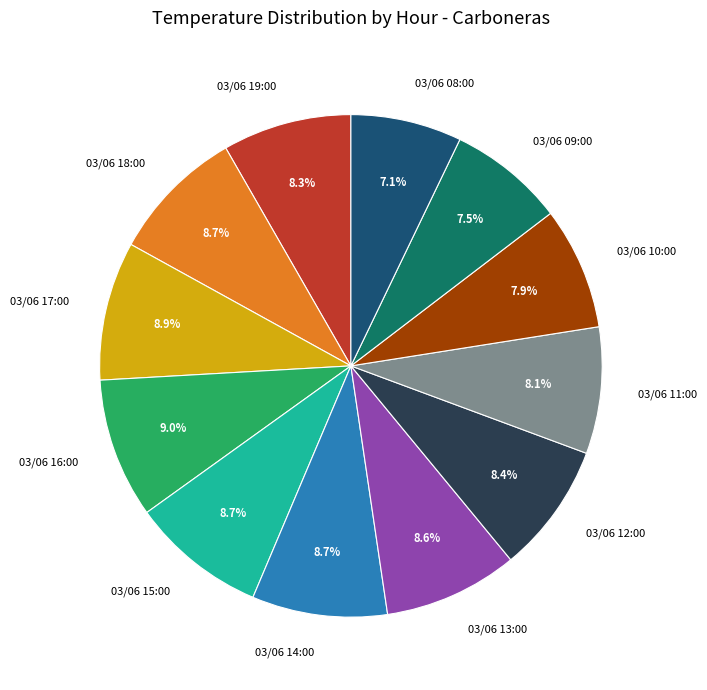

Is it true that 03/06 13:00 is 9% of the pie?

True